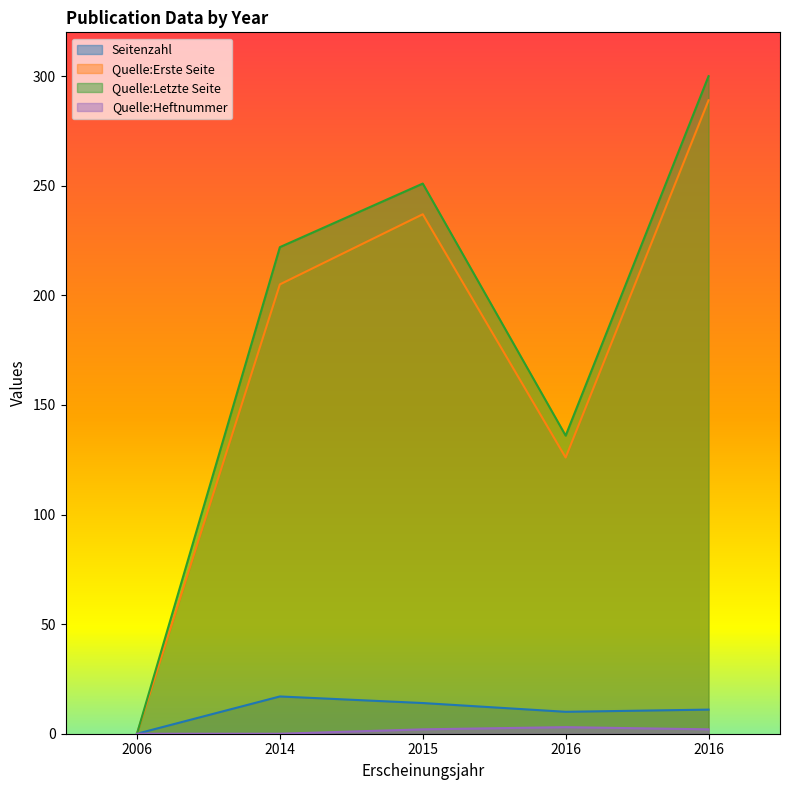

What is the sum of the Quelle:Erste Seite values at 2015 and 2006?

237